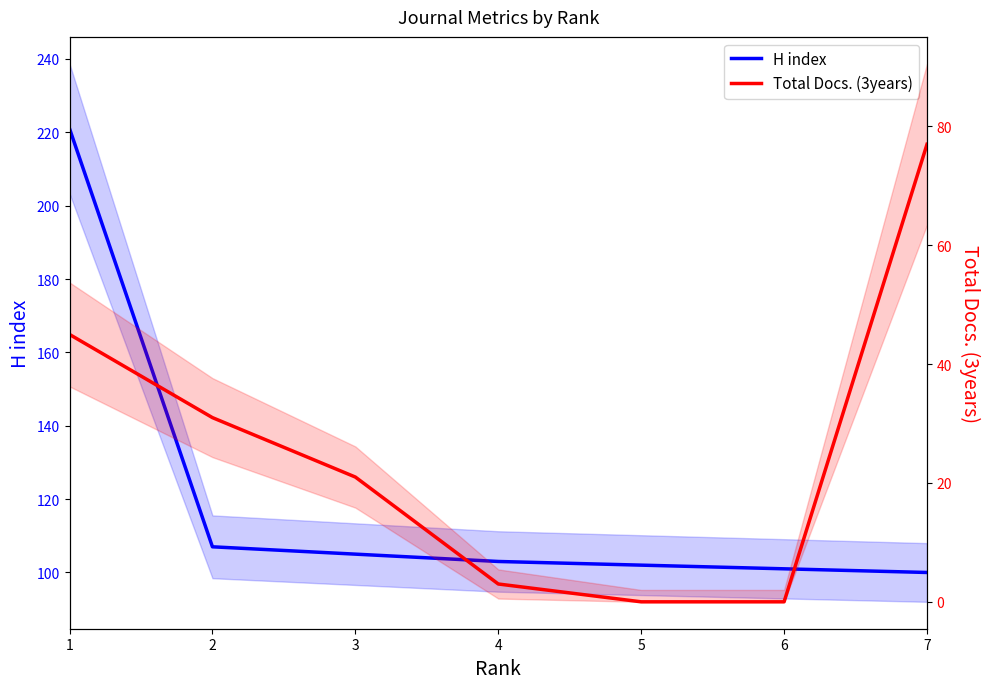

Does the chart have visible grid lines?

No